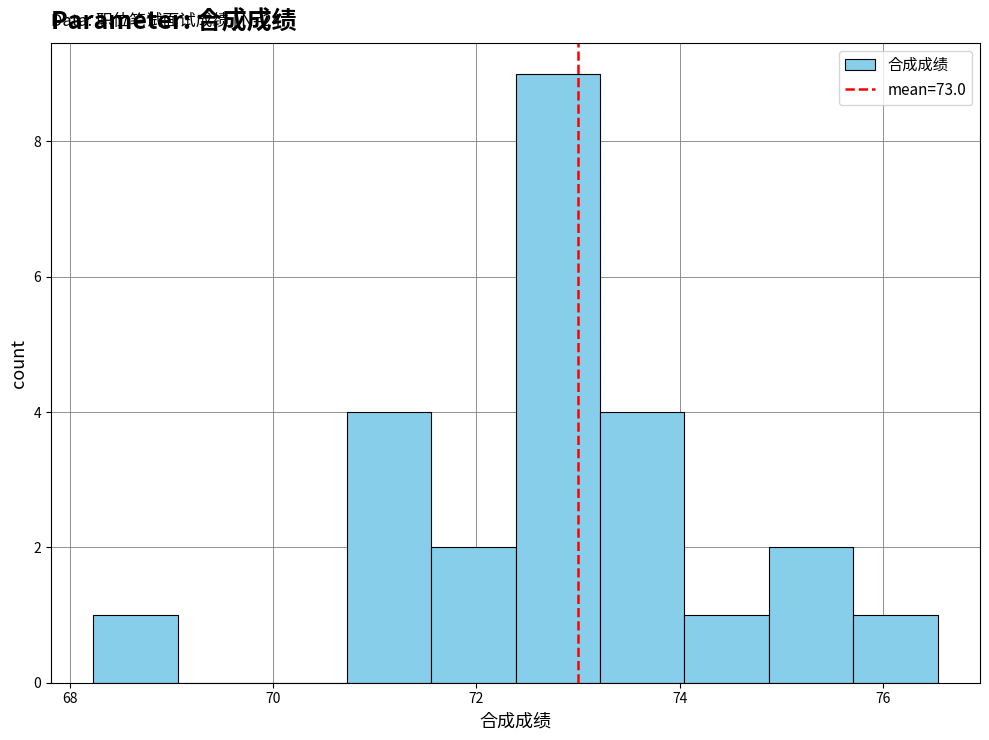

Which range on the x-axis has the tallest bar?

72.4 to 73.2